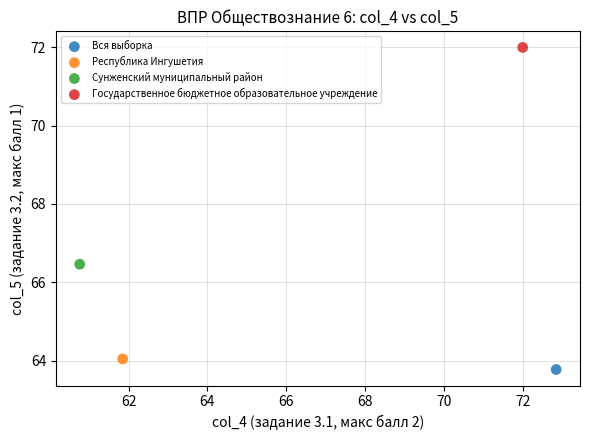

What are all the series names shown in the legend?

Вся выборка, Республика Ингушетия, Сунженский муниципальный район, Государственное бюджетное образовательное учреждение